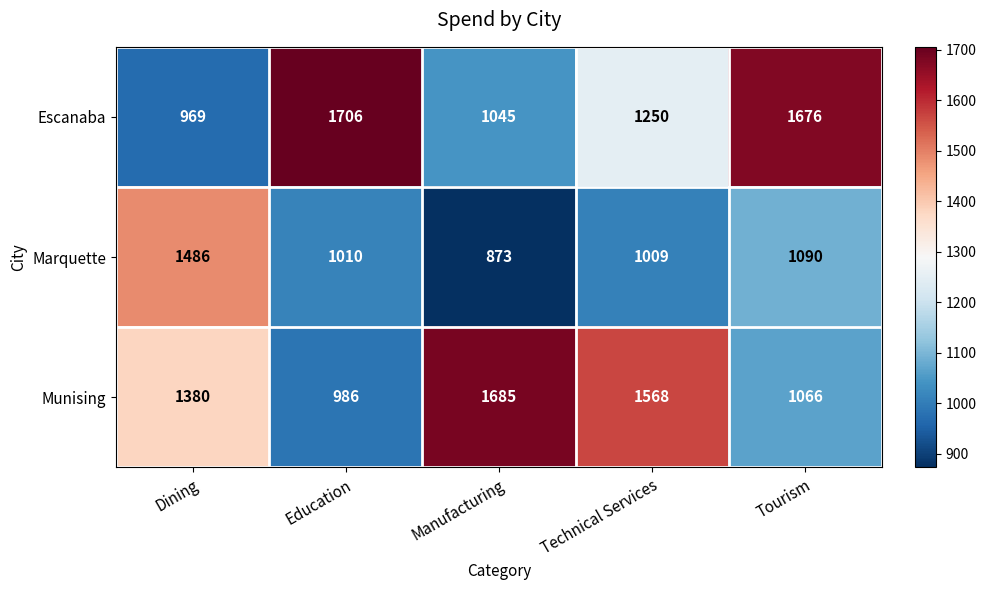

At how many categories does at least one series exceed 1532?

4